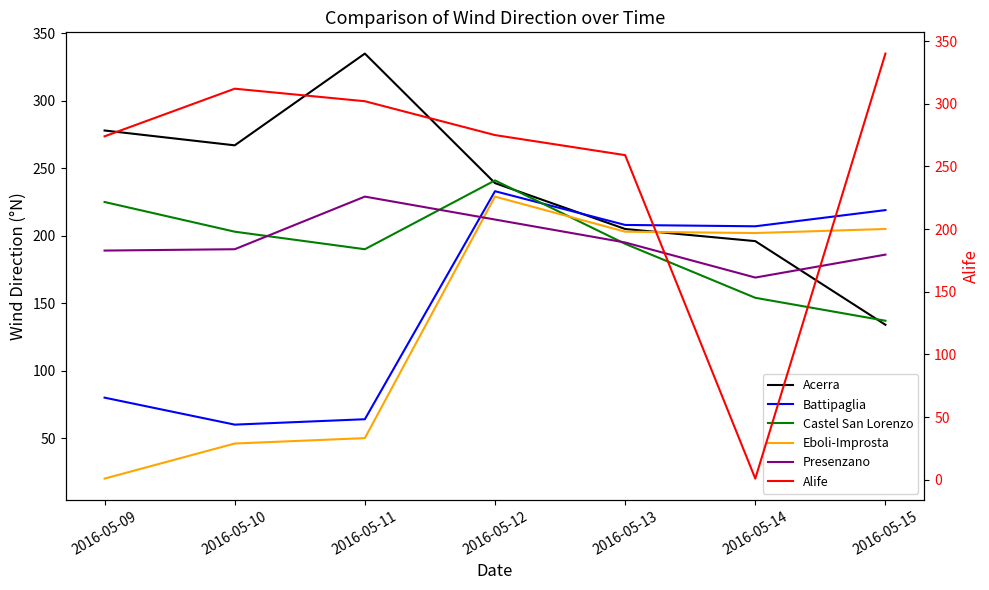

What is the value of the Alife point at the 4th from the left?

275